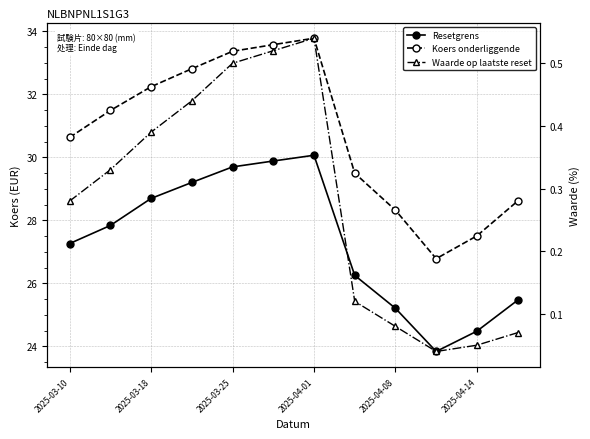

What is the difference between the maximum and minimum values in the Resetgrens series?

6.2